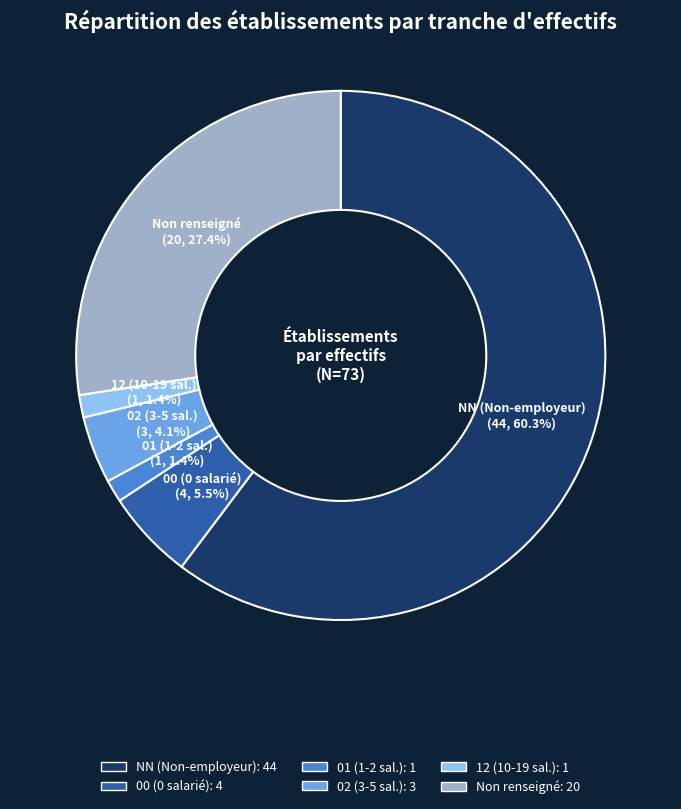

Does any single category account for the majority?

Yes